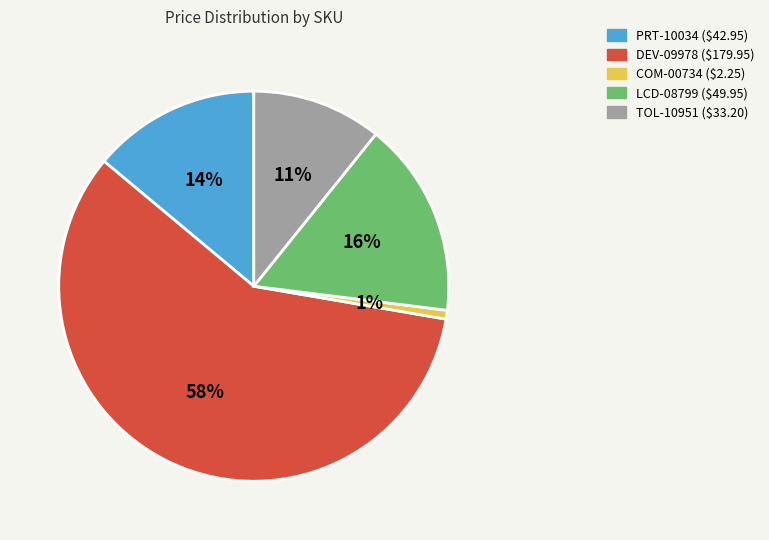

To the nearest percent, what is the average slice percentage?

20%